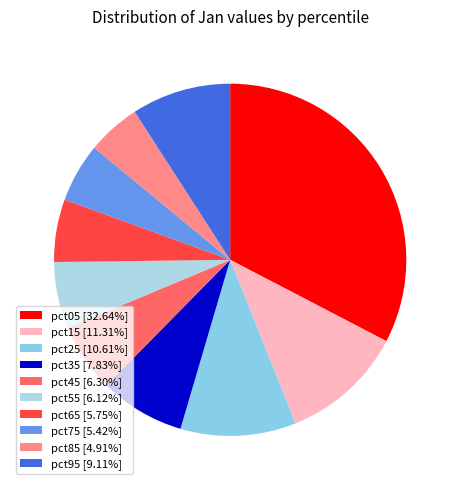

Is it true that pct15 is 11% of the pie?

True